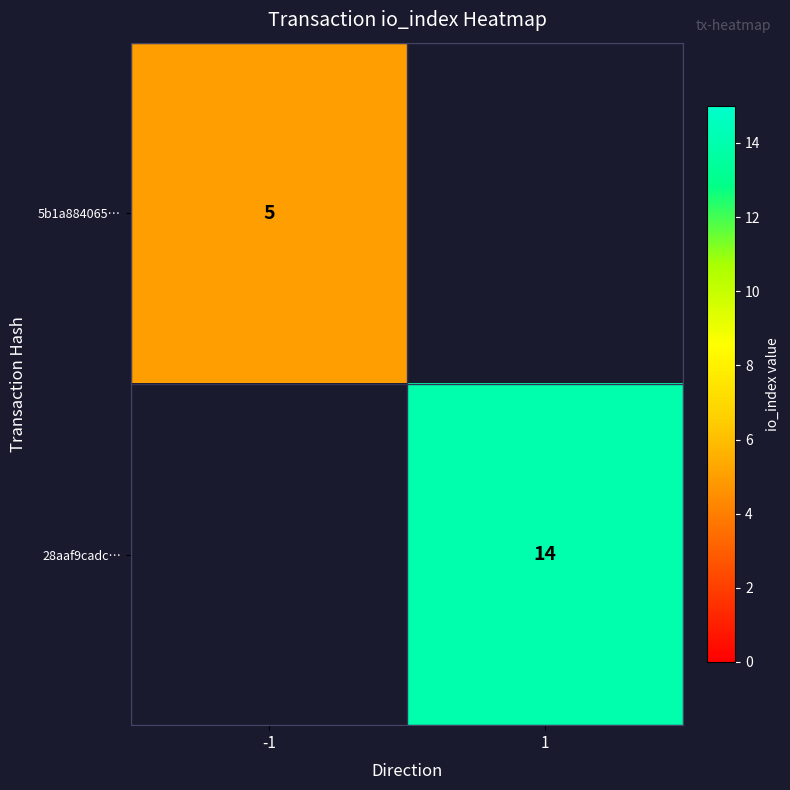

The value of 5b1a884065… at -1 is 8. True or false?

False